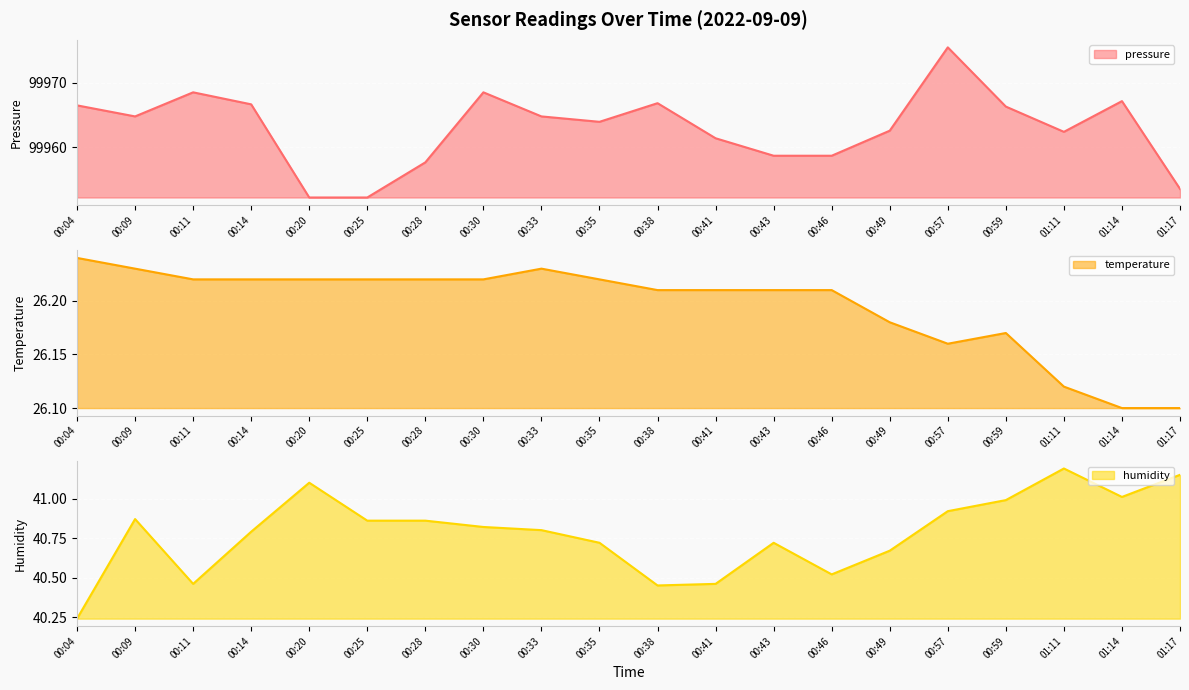

Does the chart display data point markers on the line(s)?

No